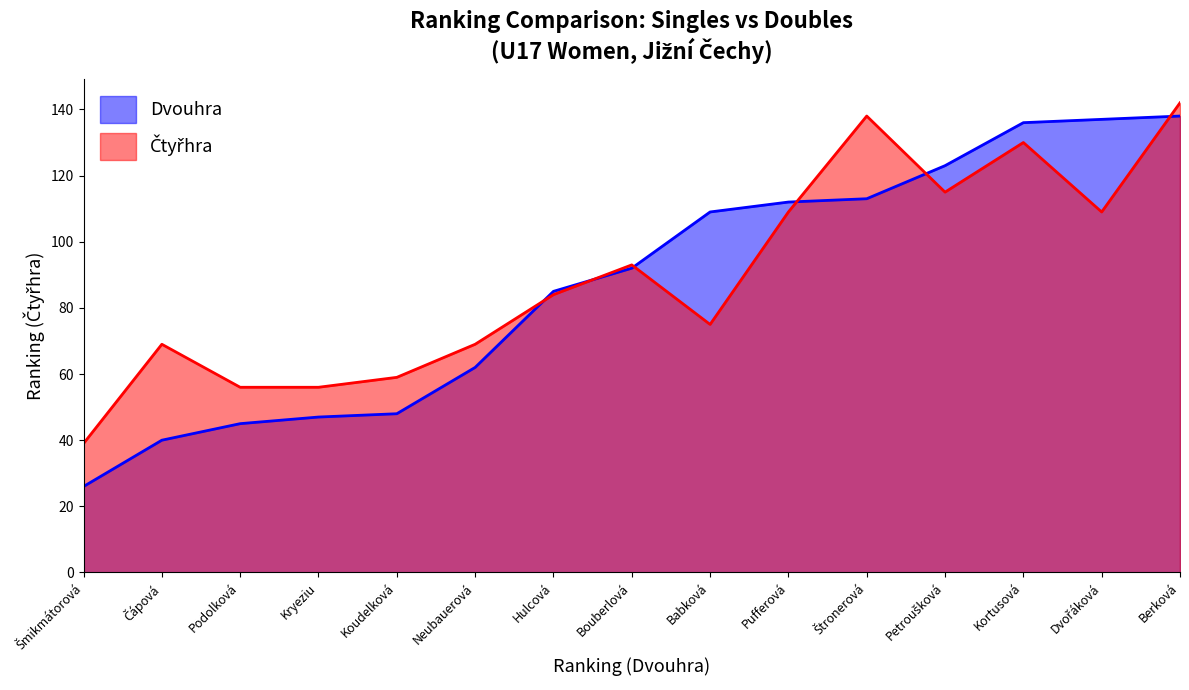

How many intersections are there between Dvouhra and Čtyřhra?

6